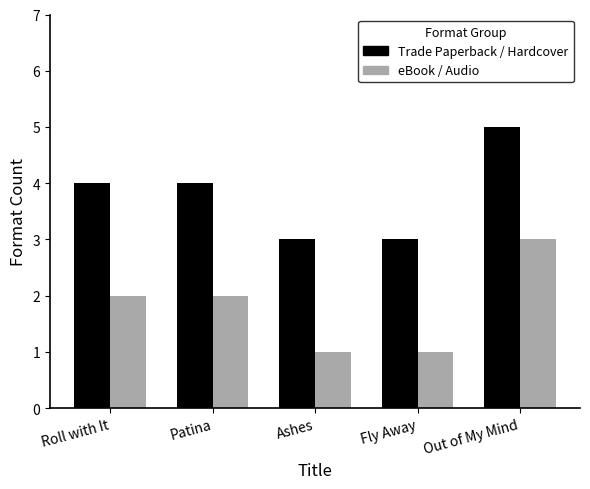

Is it true that eBook / Audio equals 1 at Fly Away?

True